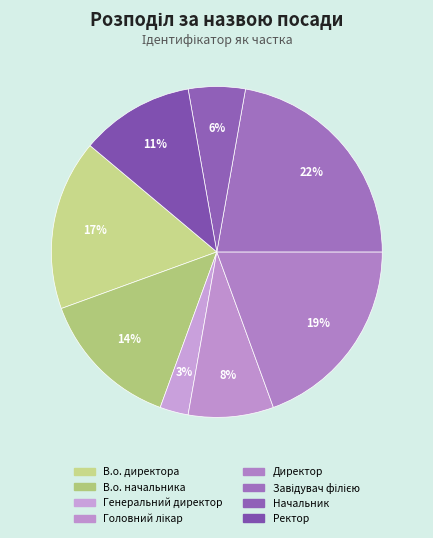

Is there any slice that represents more than half of the pie?

No